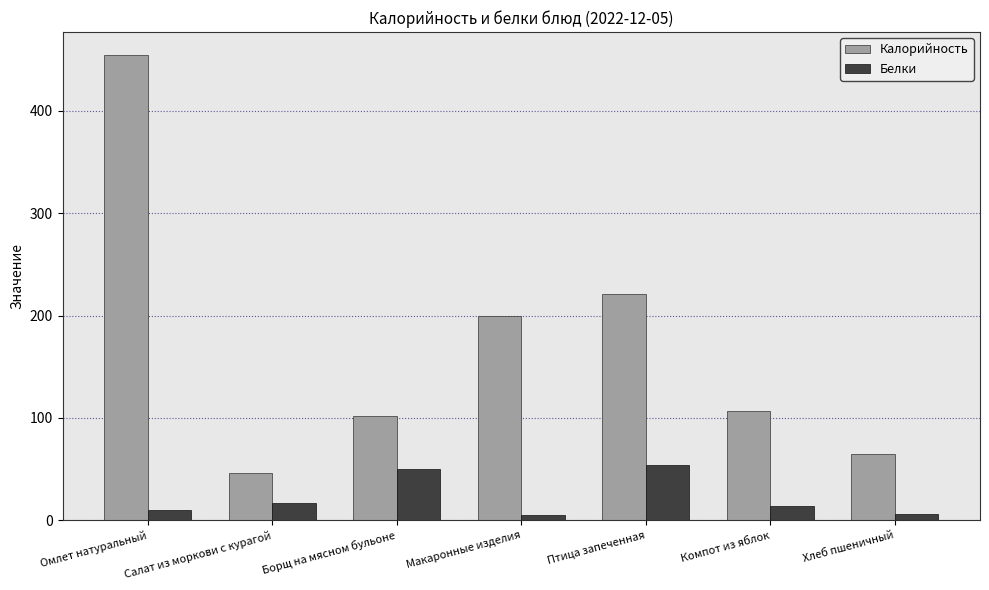

How many bars are there in each group?

2